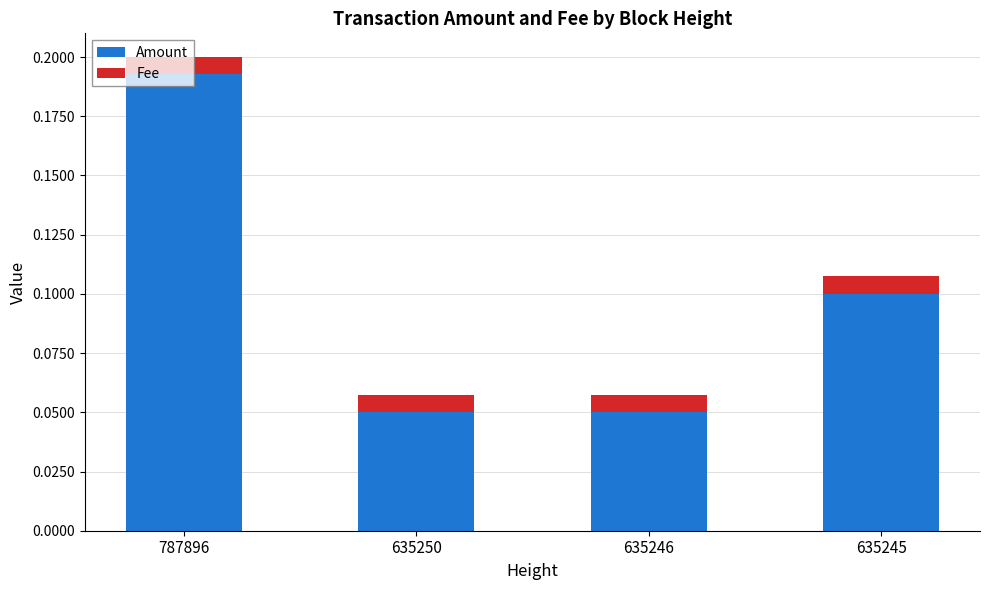

What is the sum of all Amount values?

0.4